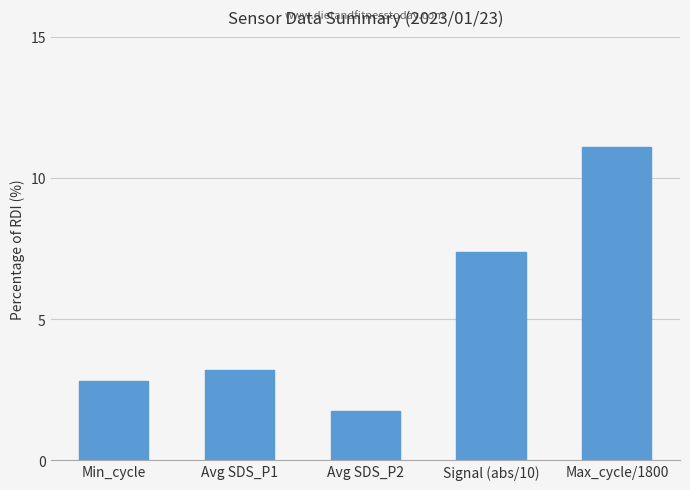

List the labels in order of value, largest first.

Max_cycle/1800, Signal (abs/10), Avg SDS_P1, Min_cycle, Avg SDS_P2